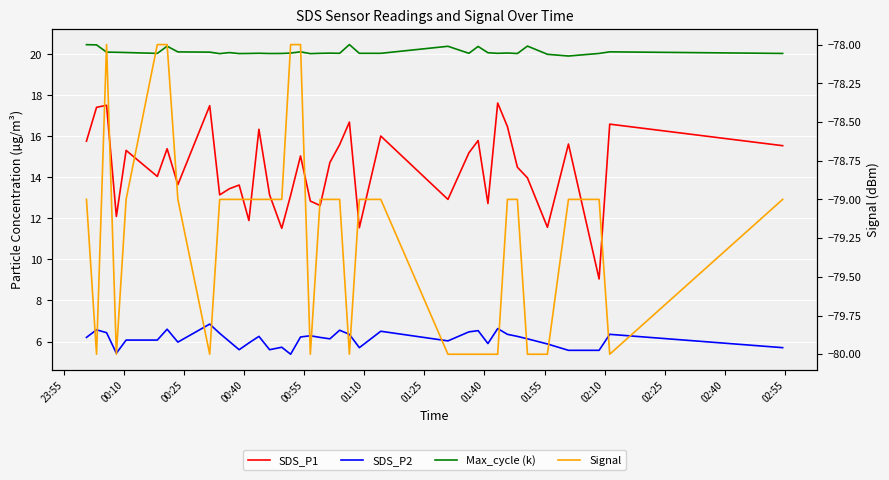

At how many categories does at least one series exceed 1?

38